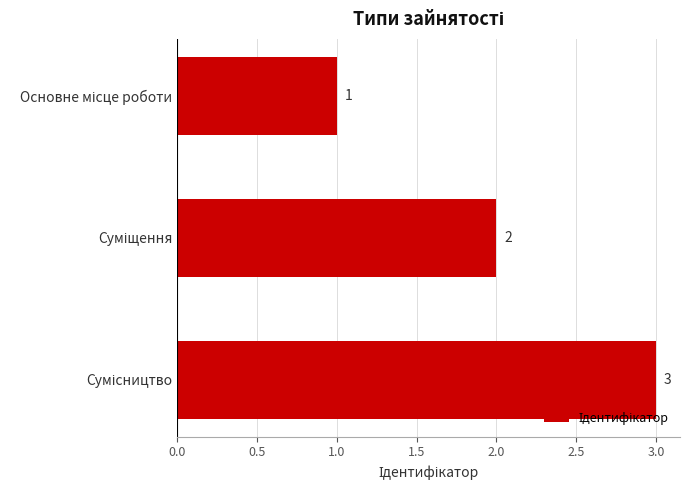

What is the greatest value displayed?

3